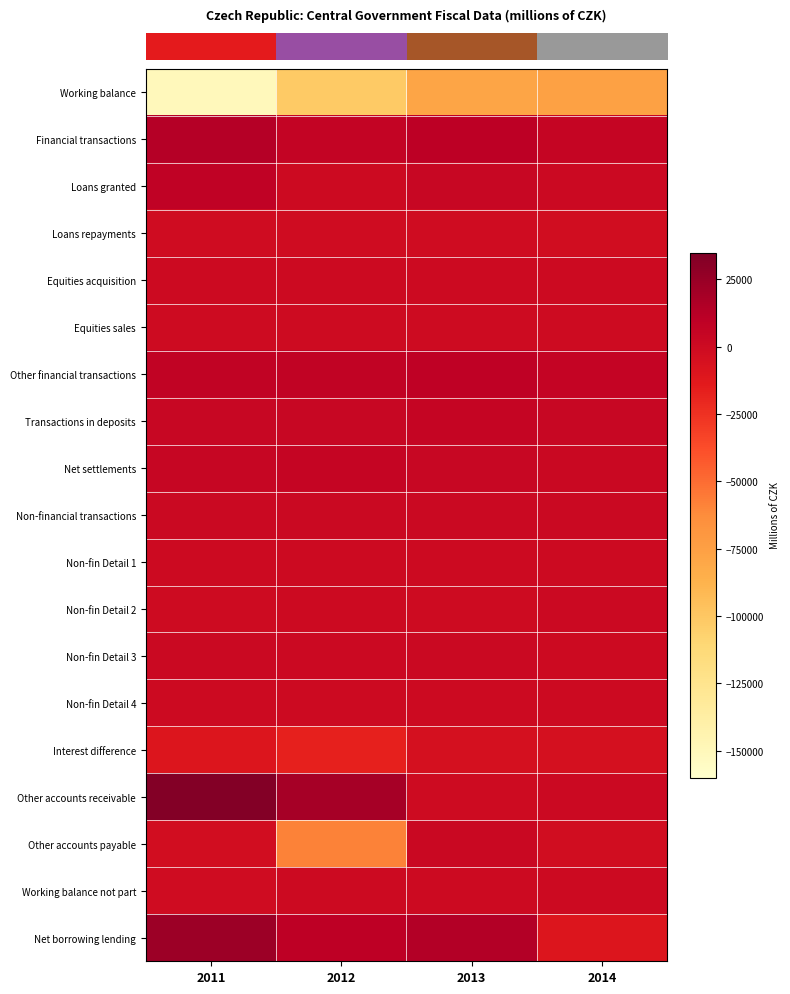

What is the minimum value shown in the chart?

-150524